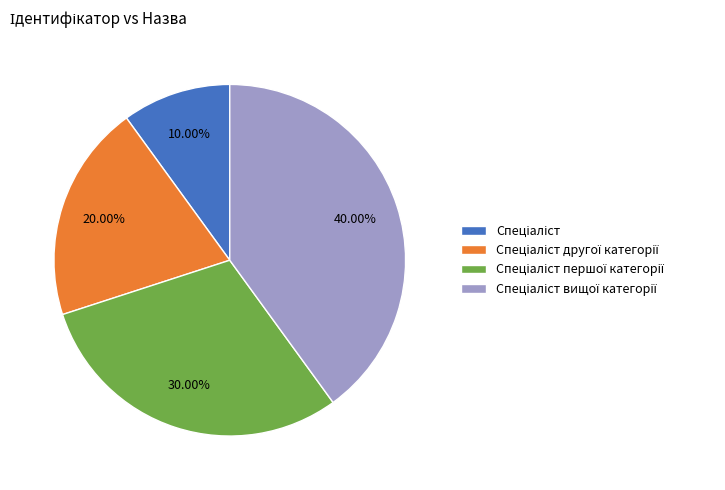

To the nearest percent, what is the average slice percentage?

25%